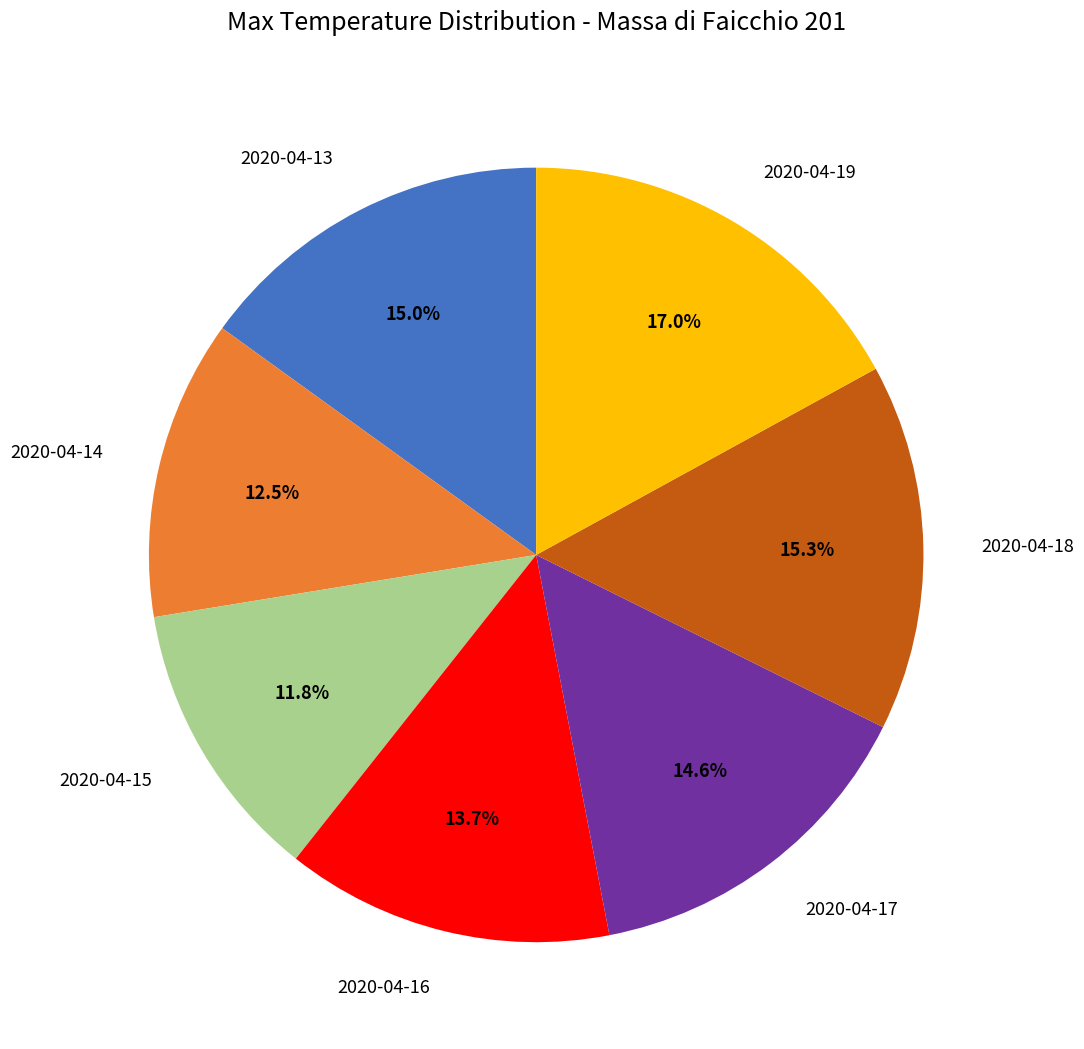

To the nearest percent, what percentage of the pie is 2020-04-18?

15%